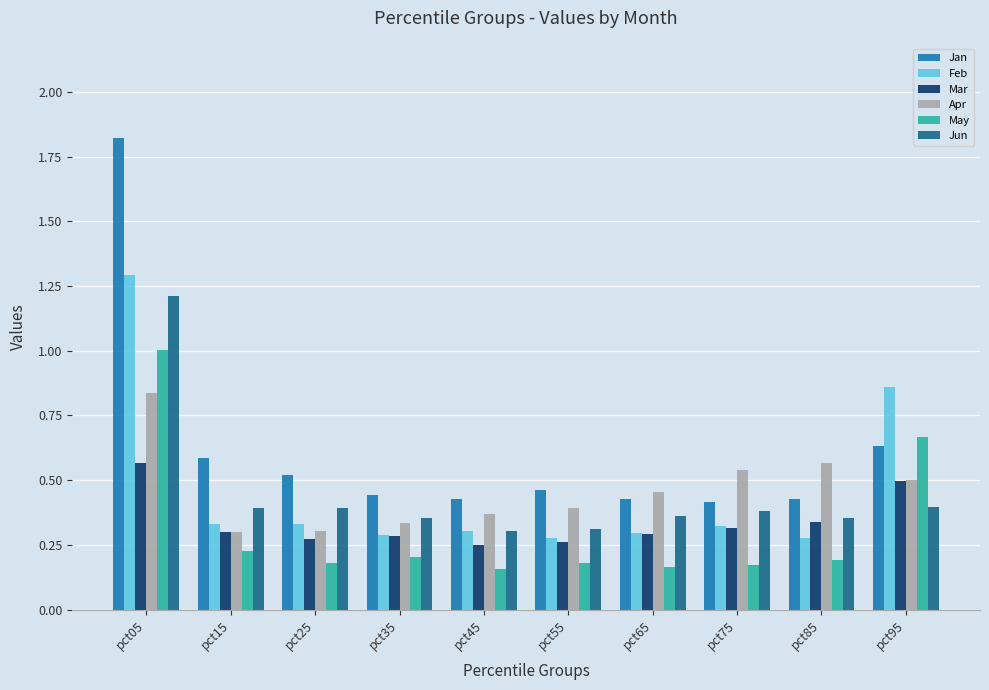

Which series changed the most between pct05 and pct45?

Jan